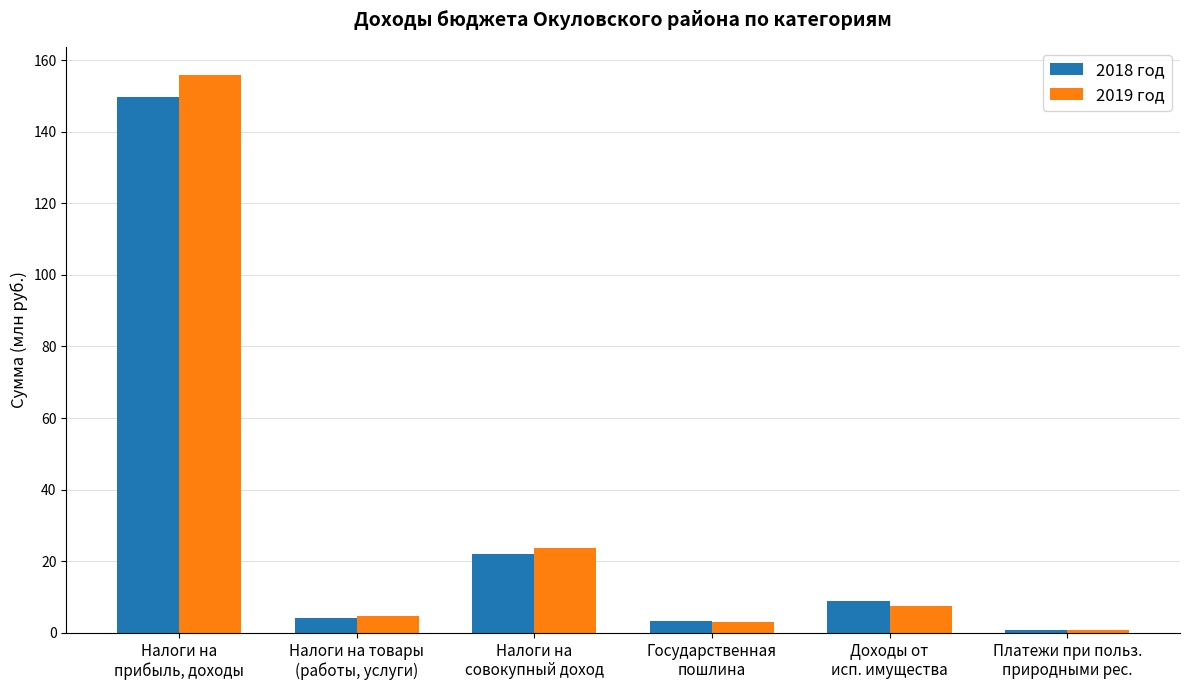

Which series has the widest spread of values?

2019 год